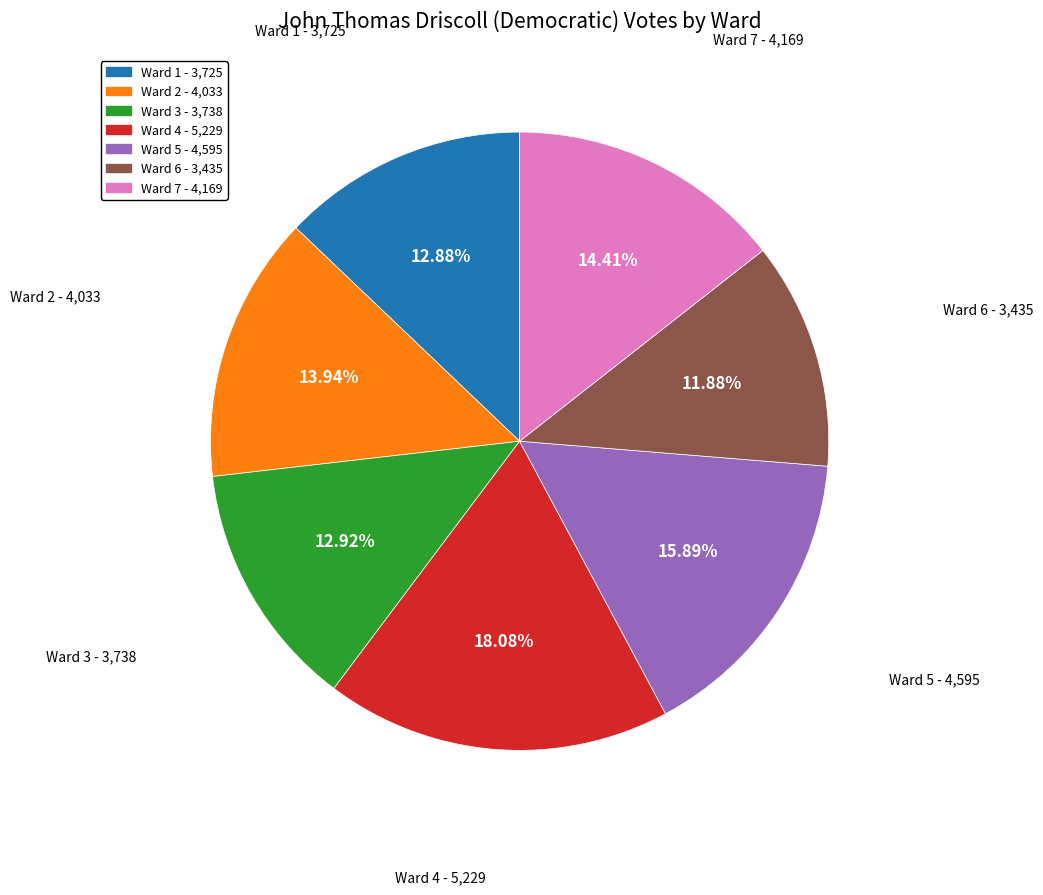

Does Ward 3 account for over 50% of the chart?

No